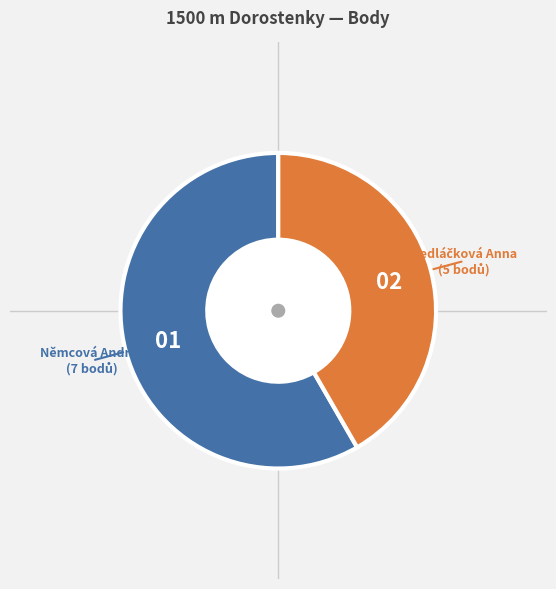

Does any single category account for the majority?

Yes